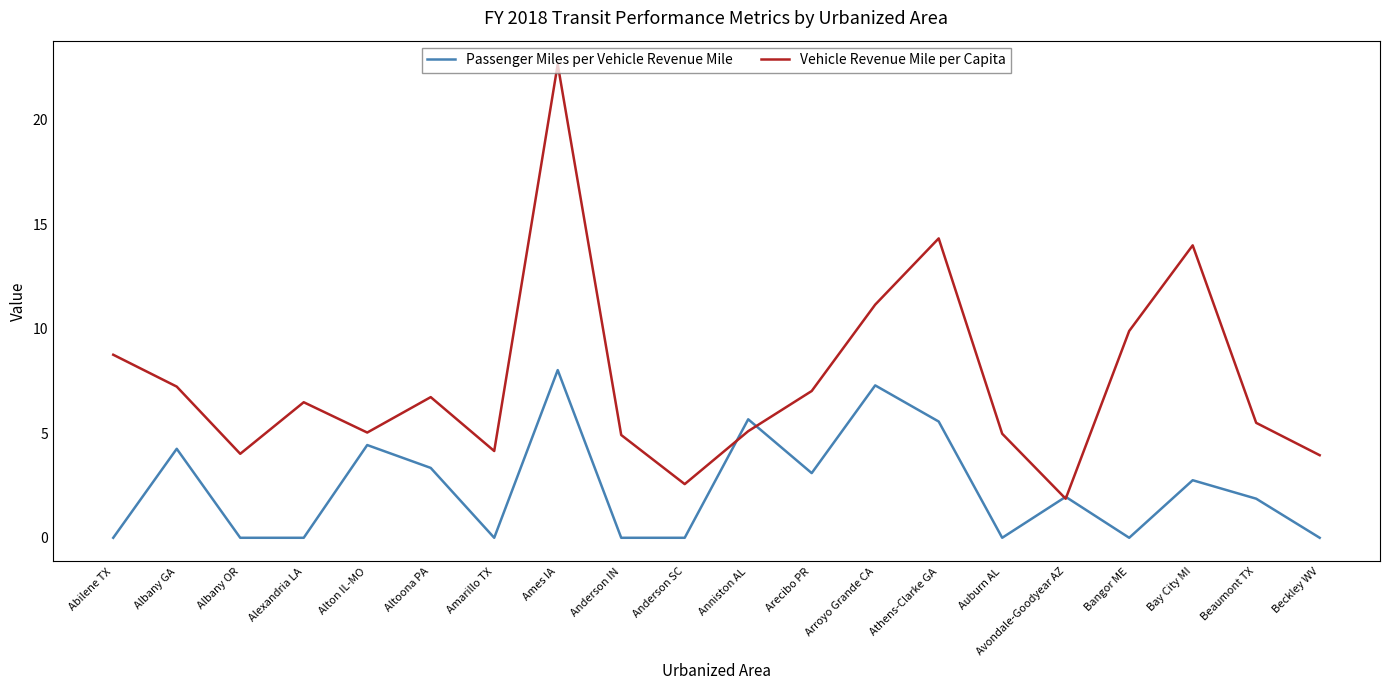

At which label does Vehicle Revenue Mile per Capita first exceed 6?

Abilene TX